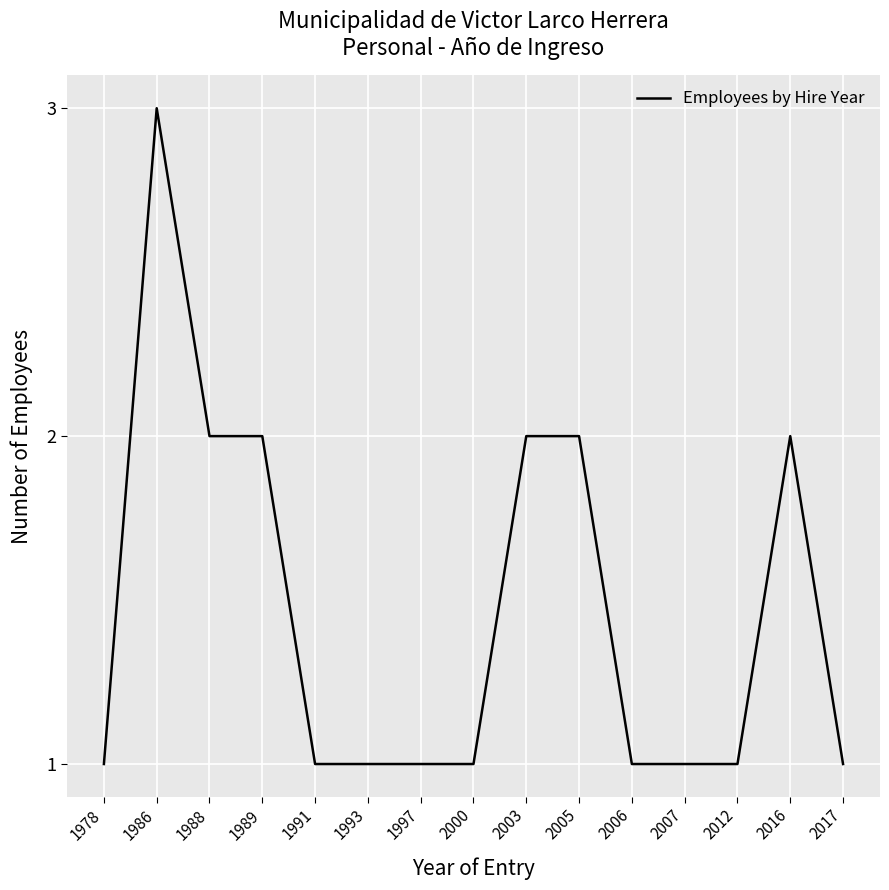

What is the ratio of the value at 2000 to the value at 1978?

1.0